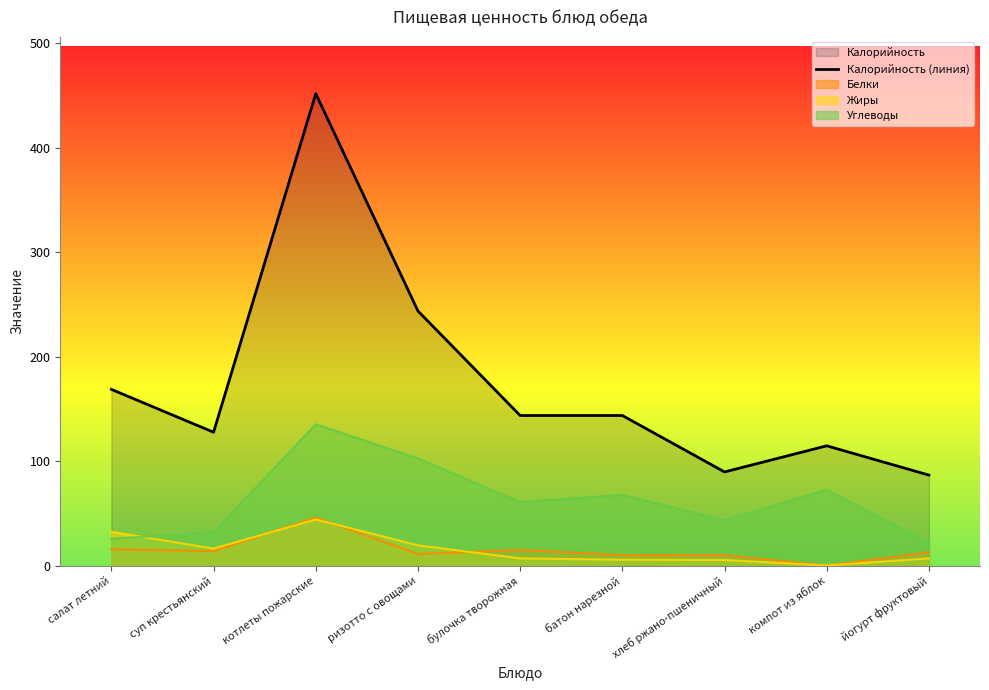

Count the number of categories in the chart.

9